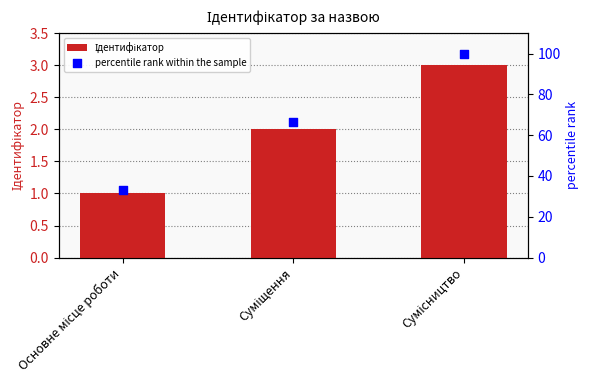

Which series has the largest total across all categories?

percentile rank within the sample